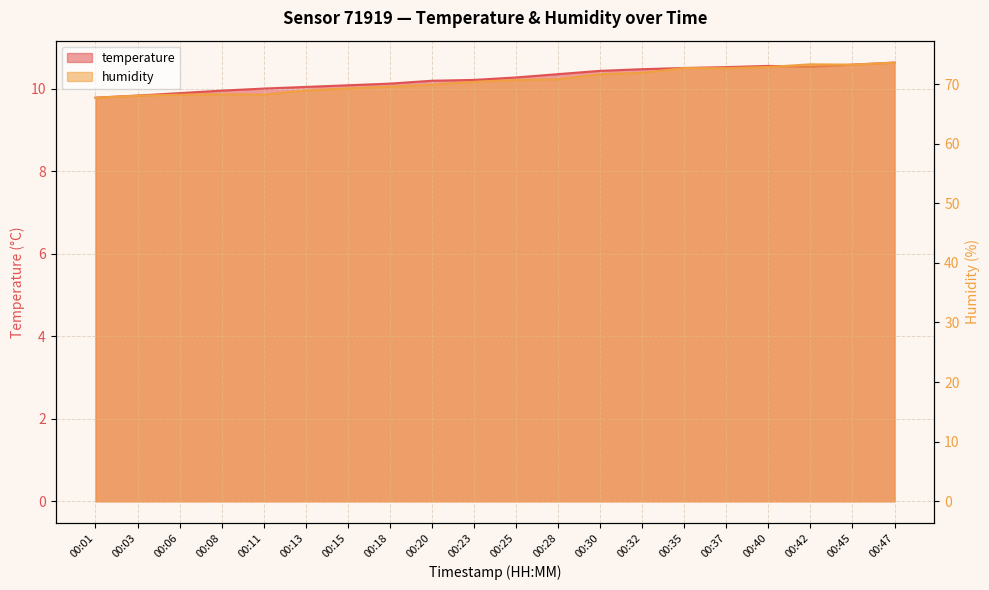

Reading right to left, list all the values displayed in this chart.

temperature: 00:47=10.6	00:45=10.6	00:42=10.5	00:40=10.6	00:37=10.5	00:35=10.5	00:32=10.5	00:30=10.4	00:28=10.4	00:25=10.3	00:23=10.2	00:20=10.2	00:18=10.1	00:15=10.1	00:13=10.1	00:11=10.0	00:08=10.0	00:06=9.9	00:03=9.8	00:01=9.8
humidity: 00:47=73.6	00:45=73.3	00:42=73.3	00:40=72.9	00:37=72.7	00:35=72.7	00:32=71.9	00:30=71.7	00:28=70.8	00:25=70.7	00:23=70.4	00:20=69.9	00:18=69.6	00:15=69.3	00:13=68.9	00:11=68.2	00:08=68.3	00:06=68.2	00:03=68.1	00:01=67.7